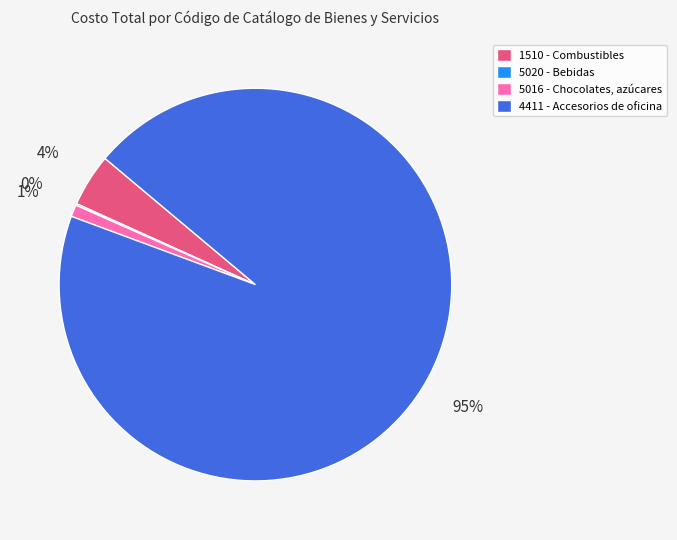

What percentage is the 5016 - Chocolates, azúcares slice, to the nearest percent?

1%